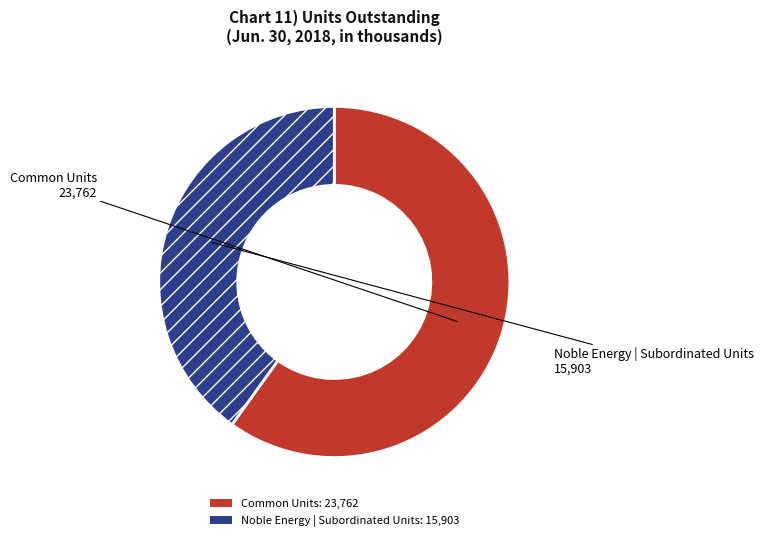

Between Common Units: 23,762 and Noble Energy | Subordinated Units: 15,903, which is larger?

Common Units: 23,762